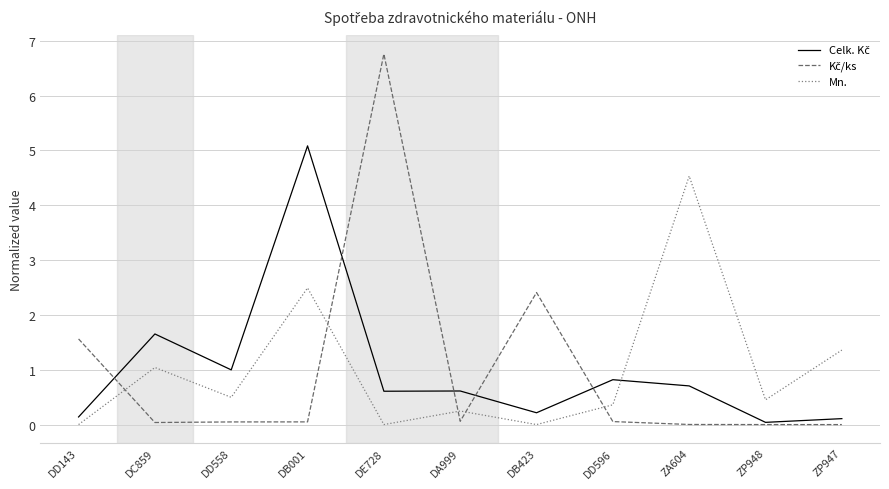

The value of Mn. at ZP947 is 0.4. True or false?

False